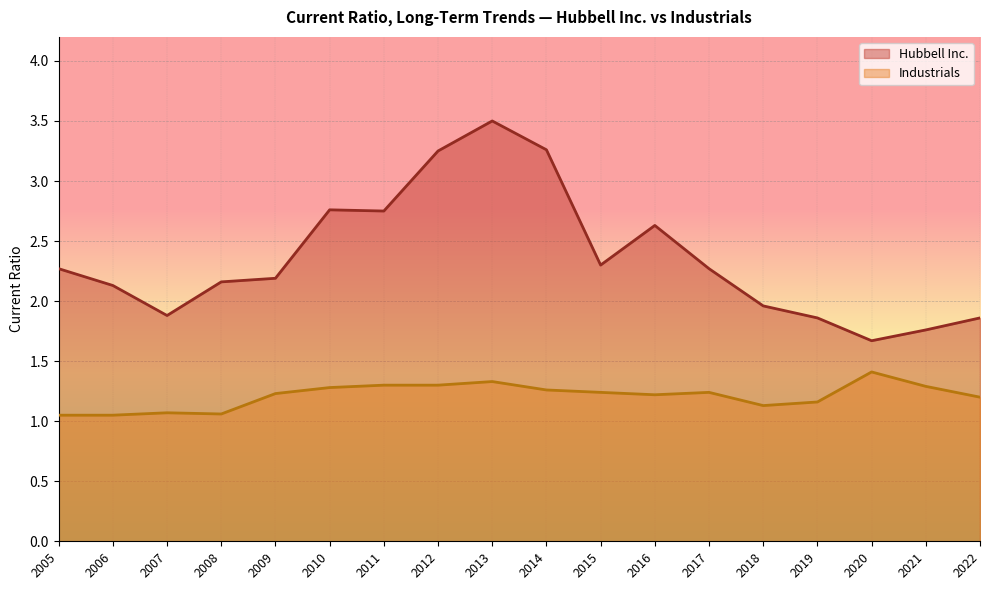

Which category has the lowest value across all series?

2006